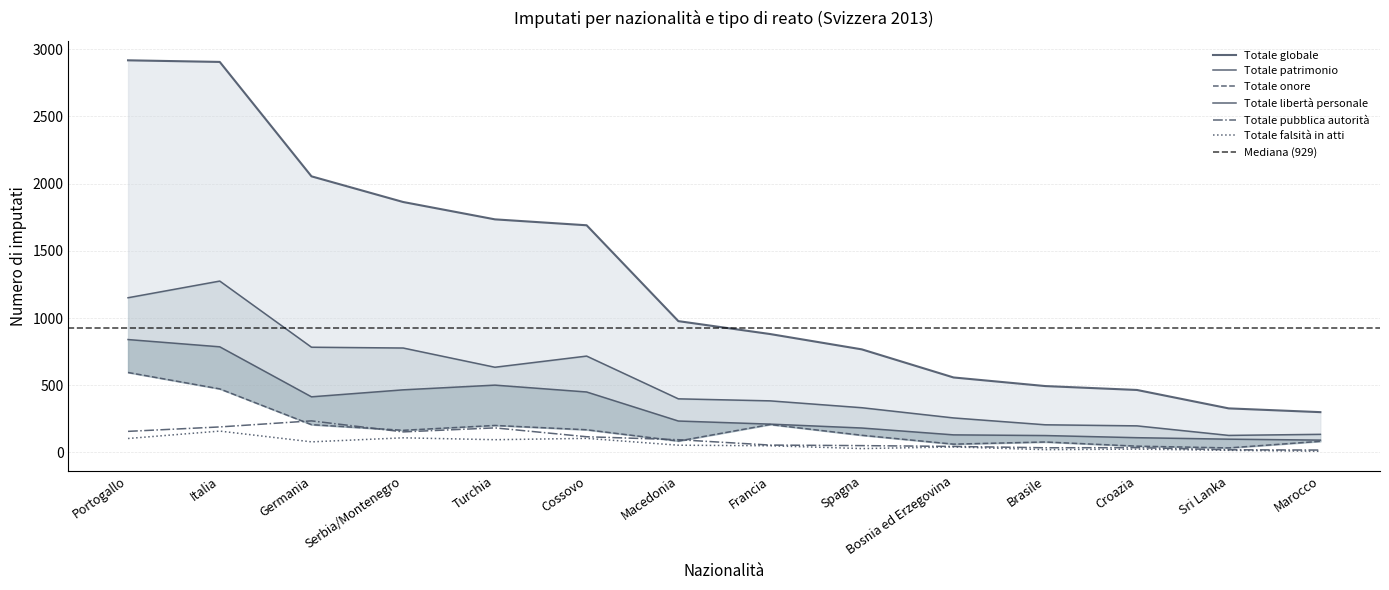

Which series has the largest range (max minus min)?

Totale globale